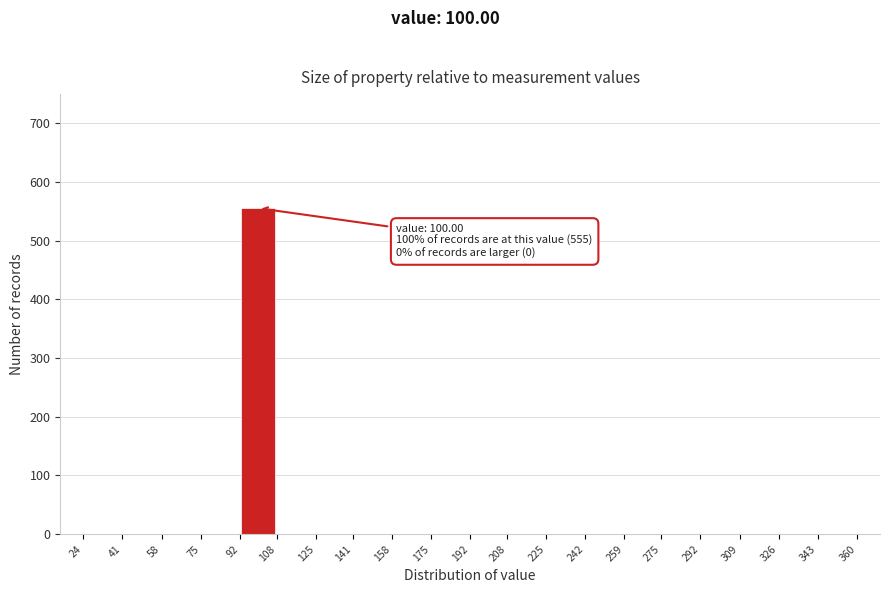

Which range on the x-axis has the tallest bar?

92 to 108